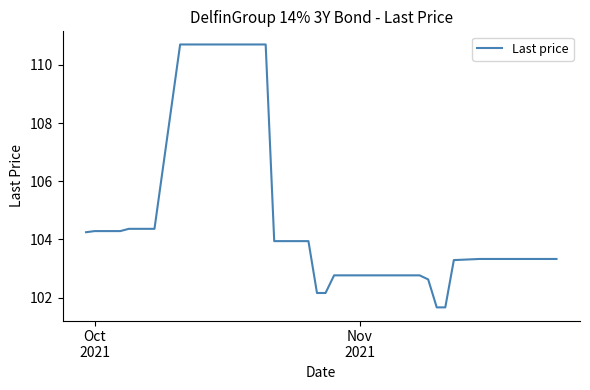

How many values are below 103?

12